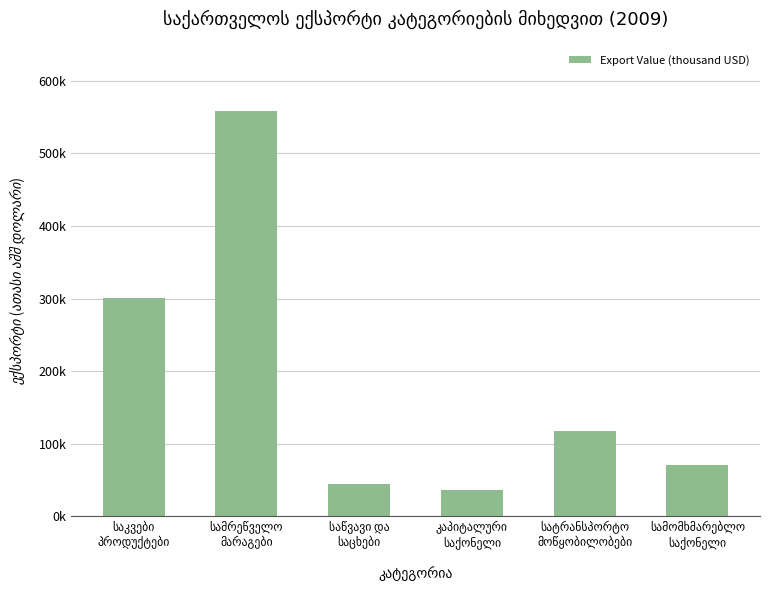

Reading right to left, transcribe all the data shown in this chart.

70406.7	117910.1	36292.1	44329.2	558366.1	301311.3